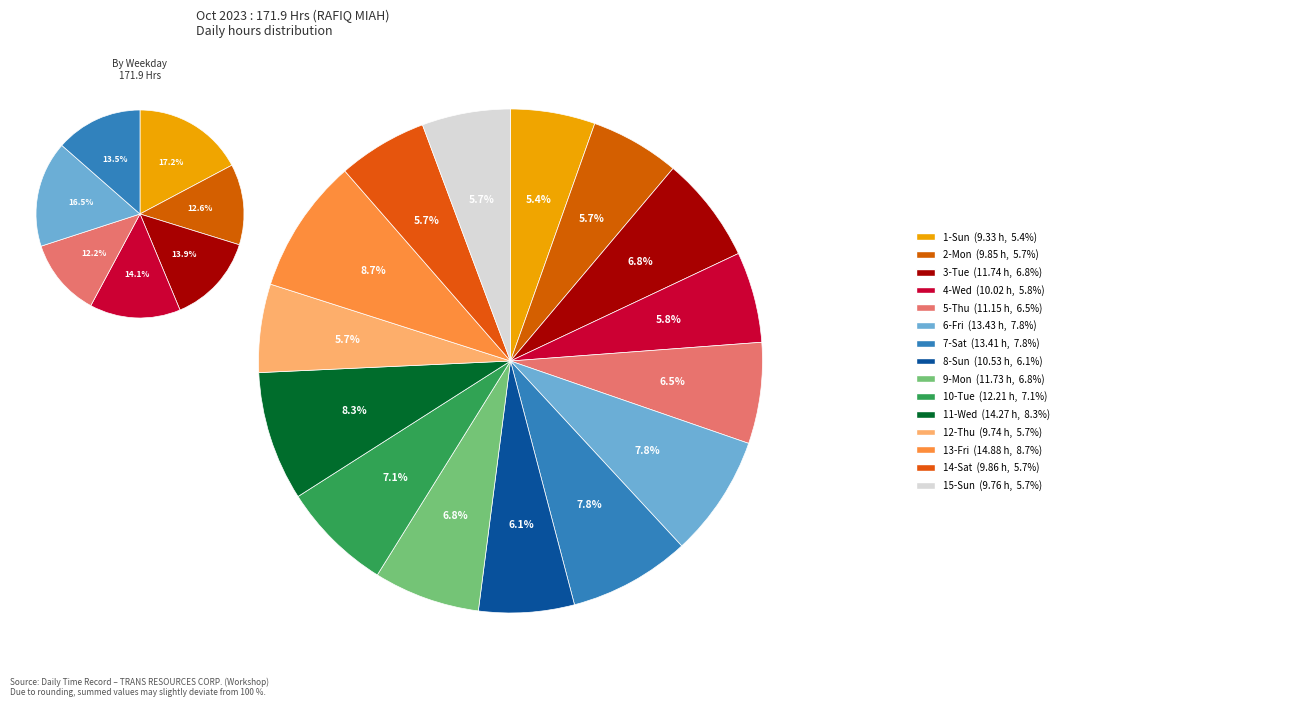

What percentage is the 2-Mon slice, to the nearest percent?

6%